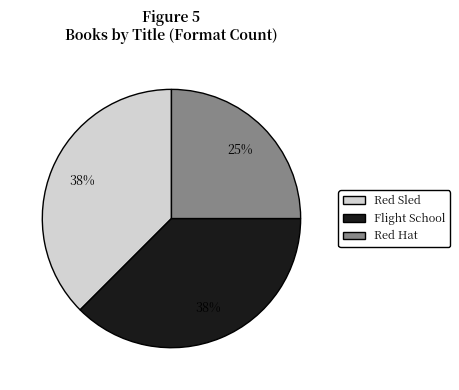

To the nearest percent, what portion does Red Hat represent?

25%